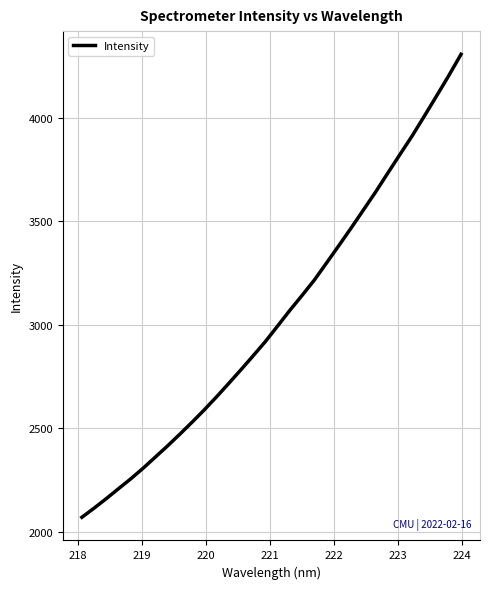

What is the sum of all values?

97267.8